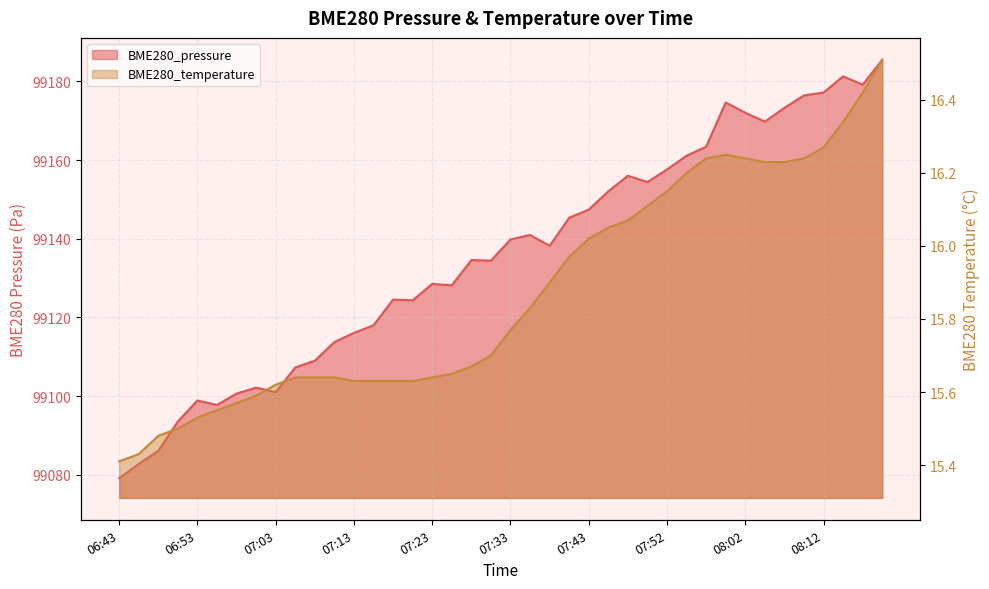

Reading left to right, transcribe all the data shown in this chart.

BME280_pressure: 06:43=99079.1	06:46=99082.7	06:48=99086.1	06:51=99093.5	06:53=99098.9	06:56=99097.7	06:58=99100.6	07:01=99102.1	07:03=99101.0	07:06=99107.3	07:08=99109.0	07:11=99113.7	07:13=99116.1	07:15=99118.0	07:18=99124.5	07:20=99124.3	07:23=99128.5	07:25=99128.1	07:28=99134.6	07:30=99134.4	07:33=99139.8	07:35=99140.9	07:38=99138.2	07:40=99145.3	07:43=99147.4	07:45=99152.1	07:48=99156.0	07:50=99154.4	07:52=99157.6	07:55=99161.1	07:57=99163.4	08:00=99174.6	08:02=99172.0	08:05=99169.8	08:07=99173.3	08:10=99176.4	08:12=99177.2	08:15=99181.3	08:17=99179.2	08:19=99185.5
BME280_temperature: 06:43=15.4	06:46=15.4	06:48=15.5	06:51=15.5	06:53=15.5	06:56=15.6	06:58=15.6	07:01=15.6	07:03=15.6	07:06=15.6	07:08=15.6	07:11=15.6	07:13=15.6	07:15=15.6	07:18=15.6	07:20=15.6	07:23=15.6	07:25=15.7	07:28=15.7	07:30=15.7	07:33=15.8	07:35=15.8	07:38=15.9	07:40=16.0	07:43=16.0	07:45=16.1	07:48=16.1	07:50=16.1	07:52=16.1	07:55=16.2	07:57=16.2	08:00=16.2	08:02=16.2	08:05=16.2	08:07=16.2	08:10=16.2	08:12=16.3	08:15=16.3	08:17=16.4	08:19=16.5